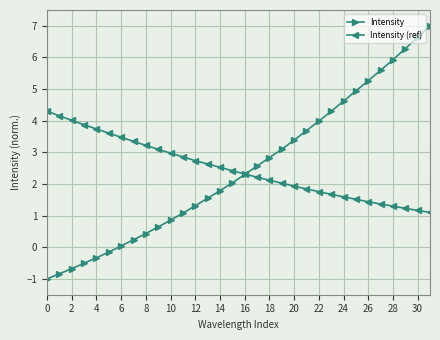

True or false: Intensity has more than 2 points higher than both neighbors.

False